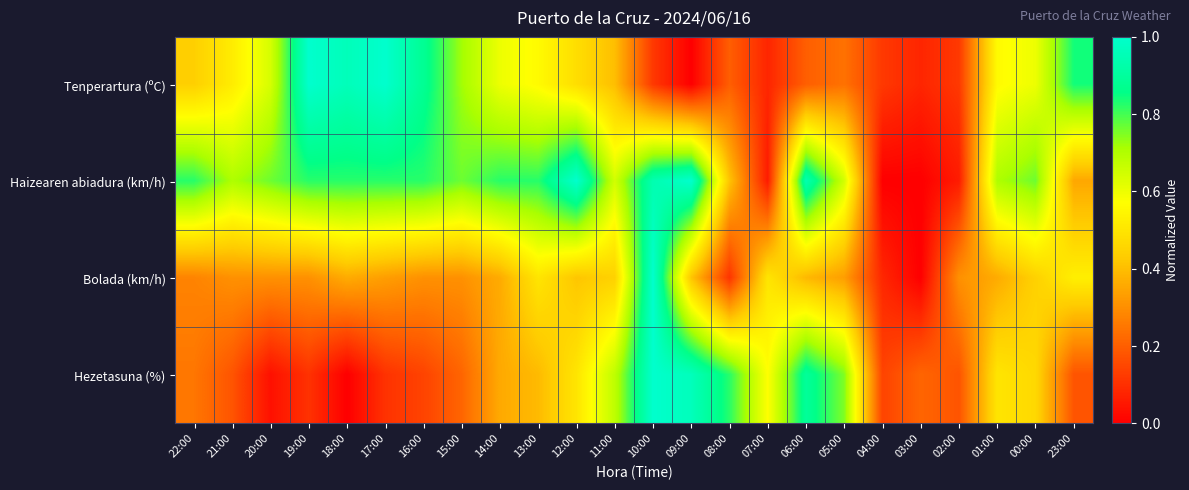

At how many categories does at least one series exceed 0?

24